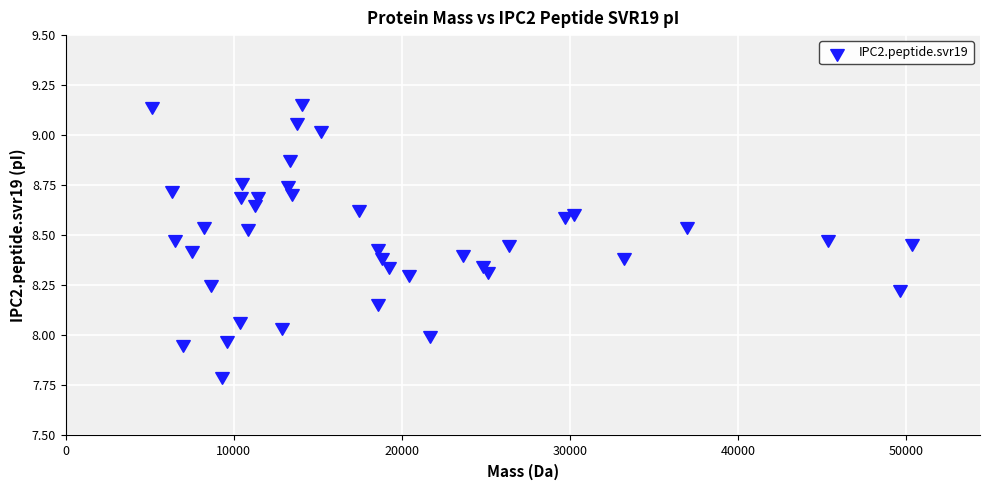

What is the range of X values (max minus min)?

45268.9